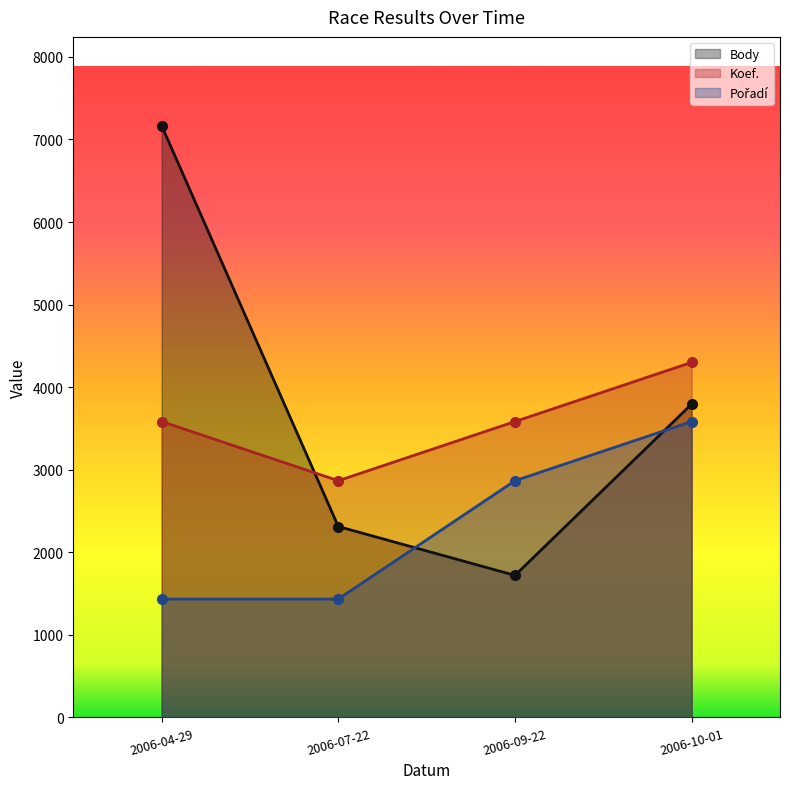

What is the spread (max minus min) of values at 2006-10-01?

716.7